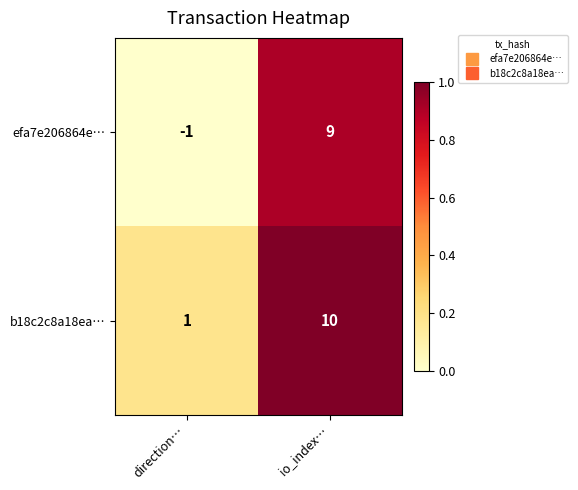

Rank the series by their maximum value, from highest to lowest.

b18c2c8a18ea…, efa7e206864e…